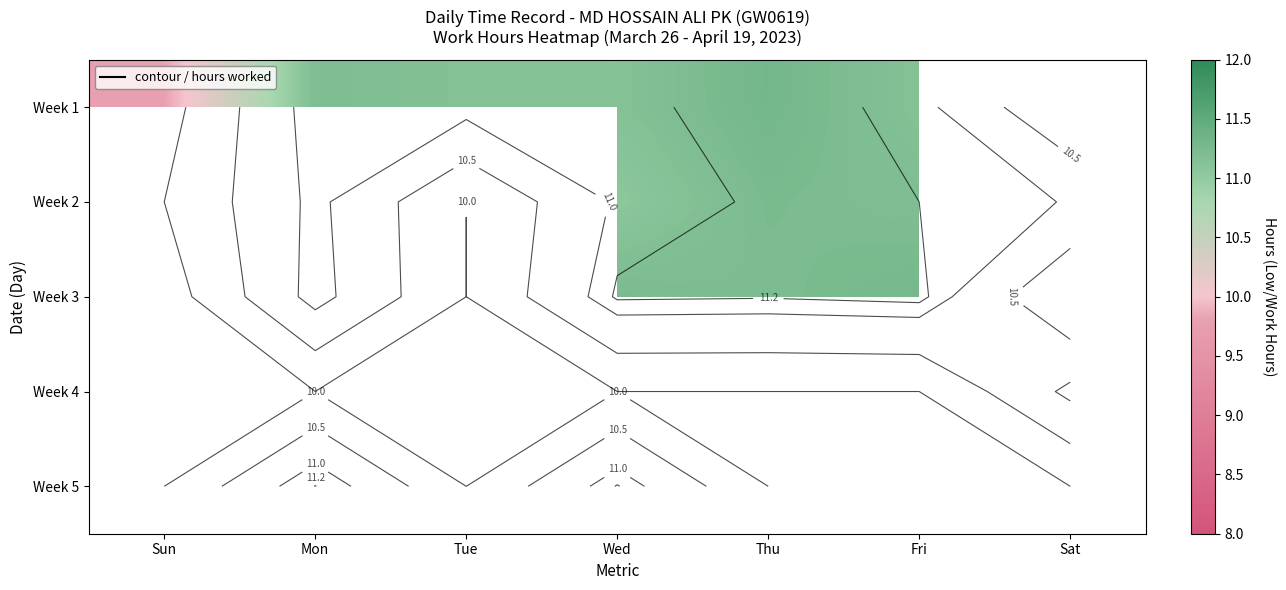

List the series in order of their peak value, lowest first.

Week 1, Week 2, Week 3, Week 4, Week 5